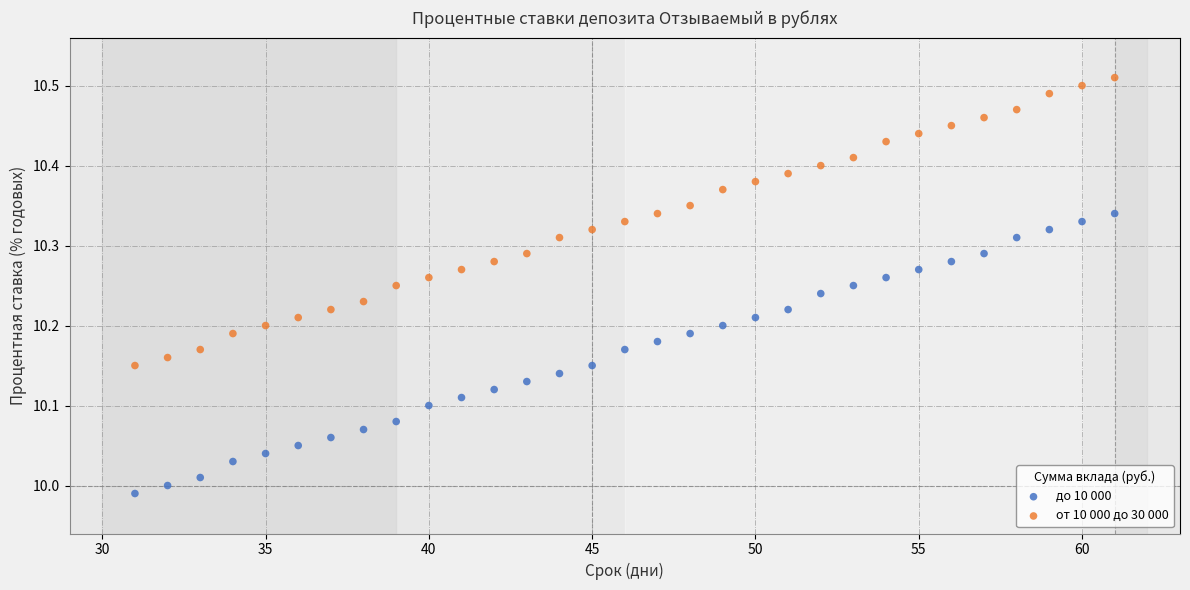

Across all data points, what is the range of Y values (max minus min)?

0.5